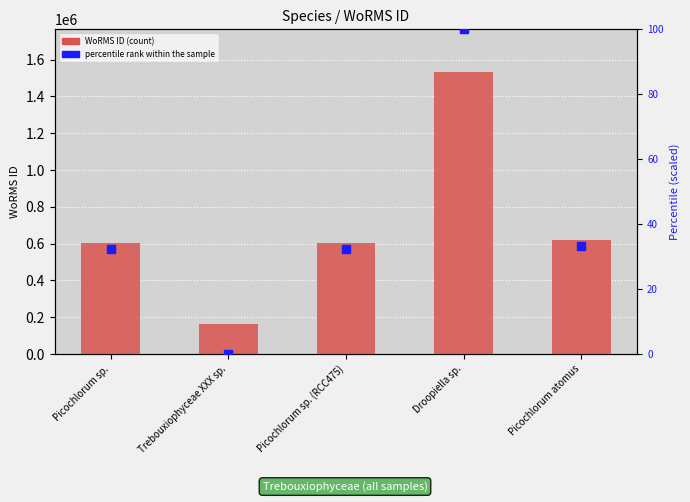

What are all the series names shown in the legend?

WoRMS ID, percentile rank within the sample